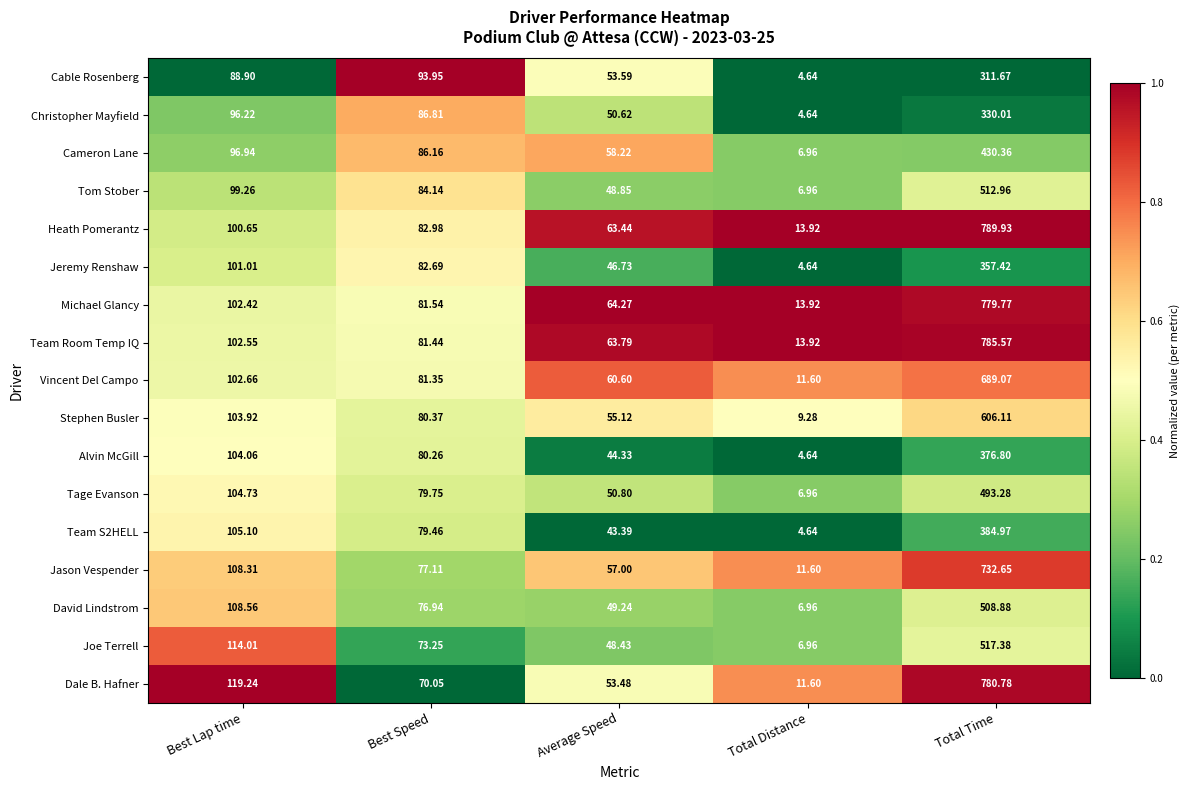

Which series has the largest total across all categories?

Heath Pomerantz